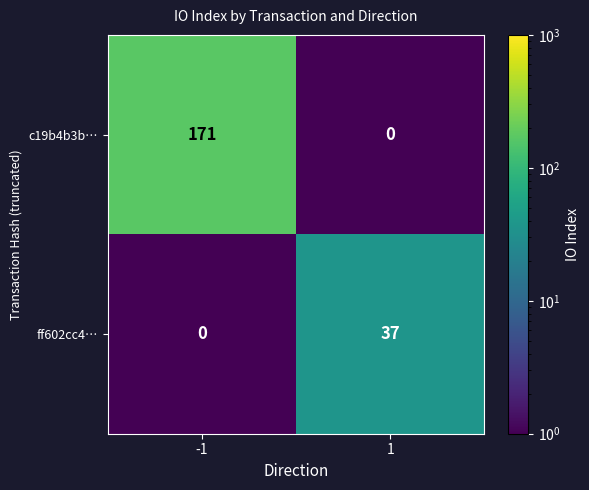

What is the spread (max minus min) of values at -1?

171